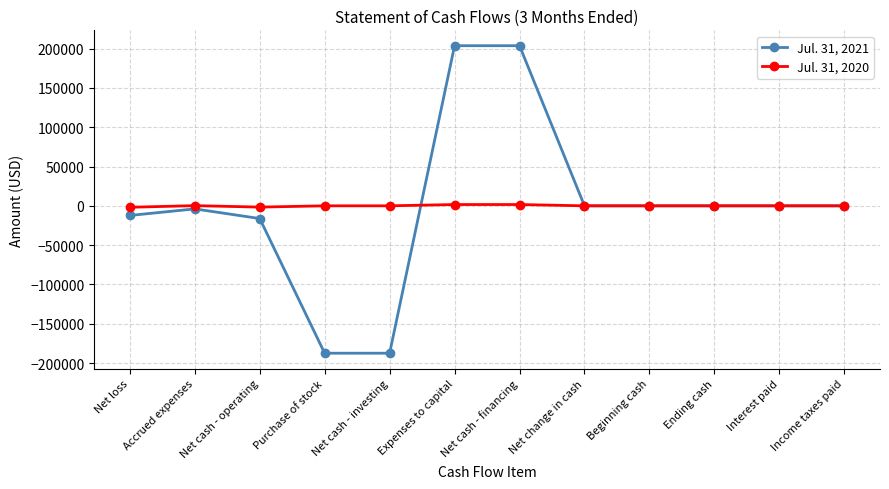

What is the difference between the second highest and second lowest values in the Jul. 31, 2020 series?

3250